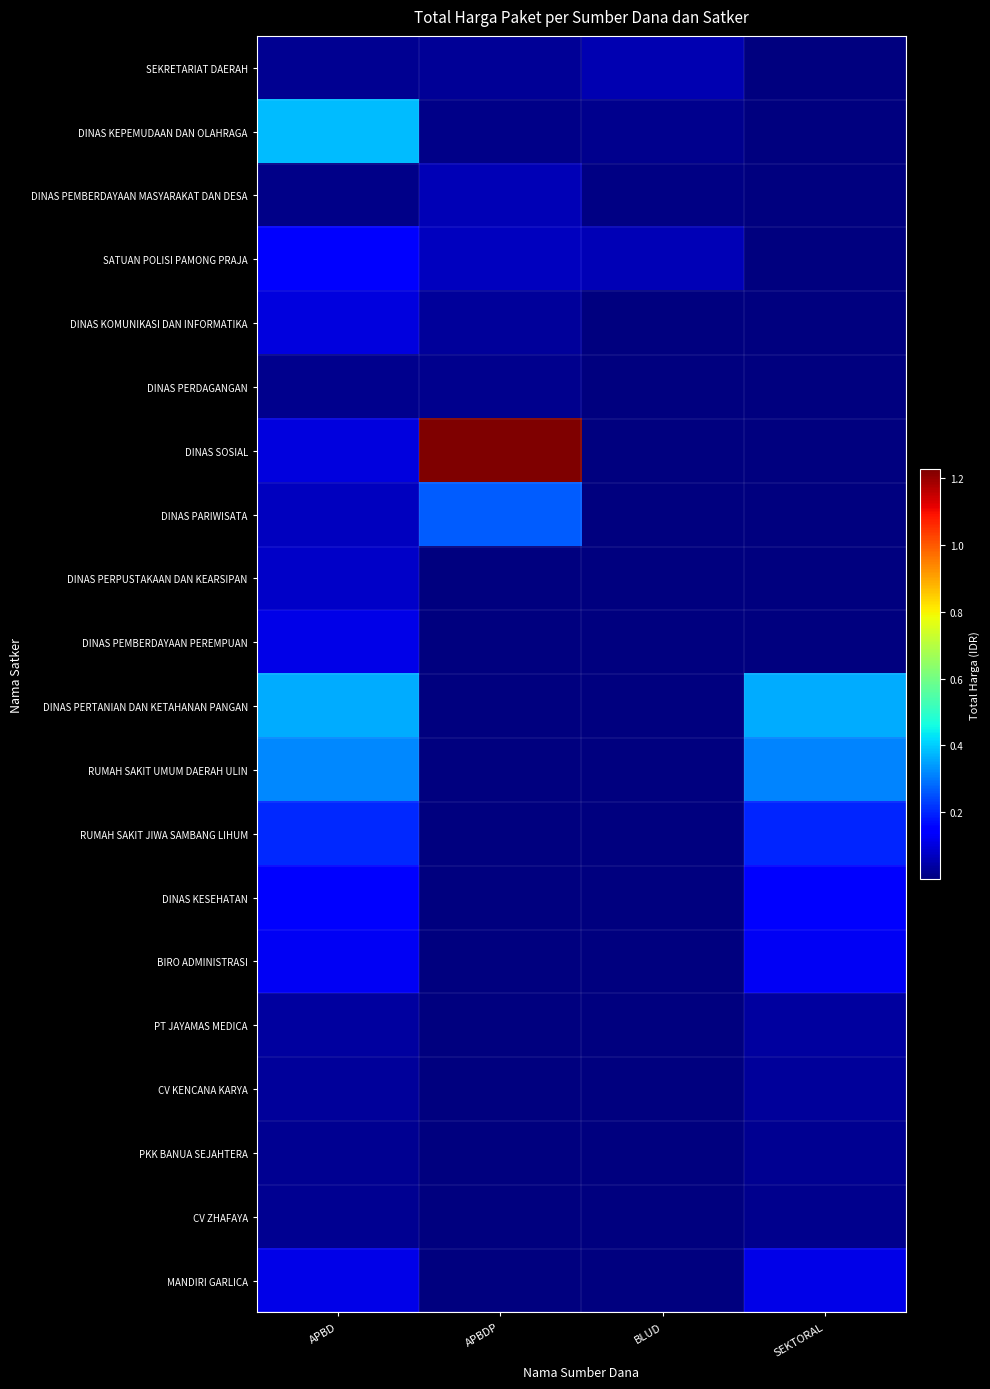

Which has a higher value, BLUD or SEKTORAL?

BLUD